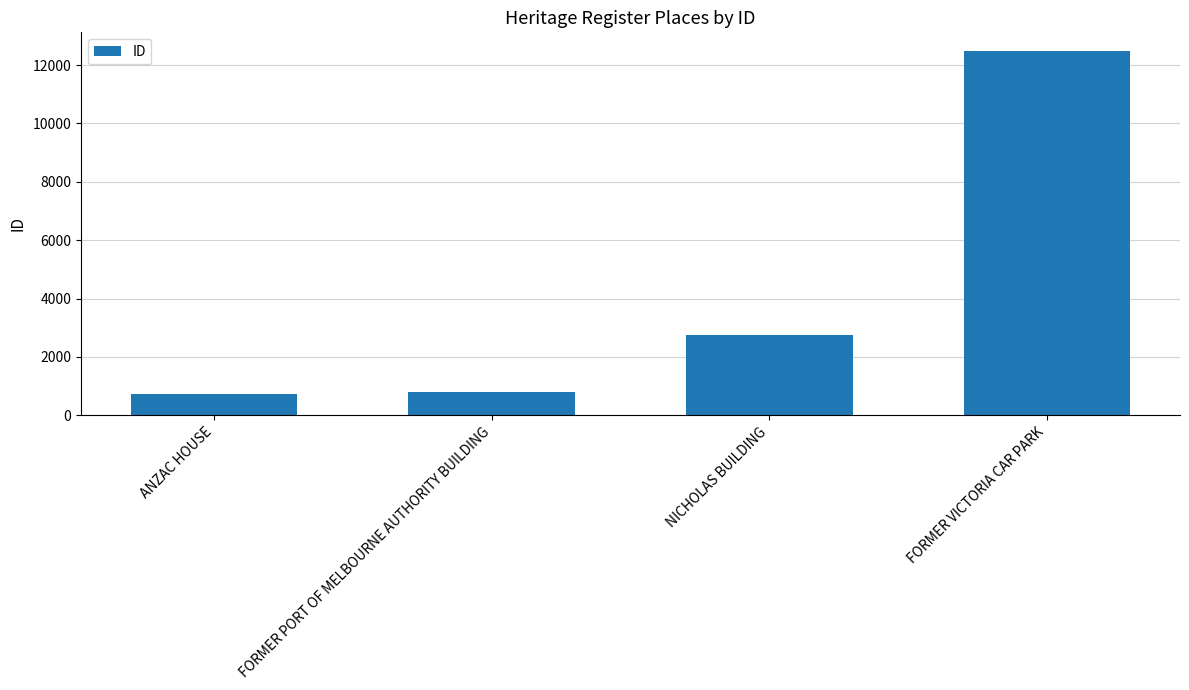

At which category does the chart reach its peak across all series?

FORMER VICTORIA CAR PARK